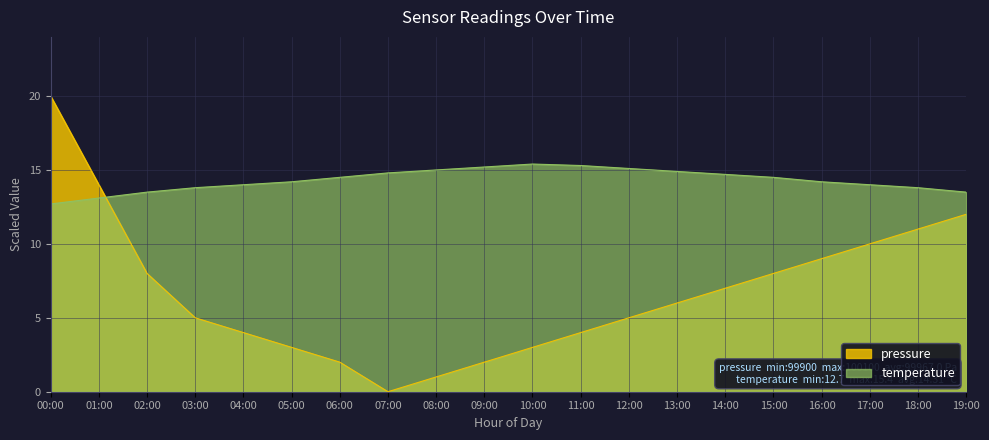

Reading left to right, transcribe all the data shown in this chart.

pressure: 00:00=20.0	01:00=14.0	02:00=8.0	03:00=5.0	04:00=4.0	05:00=3.0	06:00=2.0	07:00=0.0	08:00=1.0	09:00=2.0	10:00=3.0	11:00=4.0	12:00=5.0	13:00=6.0	14:00=7.0	15:00=8.0	16:00=9.0	17:00=10.0	18:00=11.0	19:00=12.0
temperature: 00:00=12.7	01:00=13.1	02:00=13.5	03:00=13.8	04:00=14.0	05:00=14.2	06:00=14.5	07:00=14.8	08:00=15.0	09:00=15.2	10:00=15.4	11:00=15.3	12:00=15.1	13:00=14.9	14:00=14.7	15:00=14.5	16:00=14.2	17:00=14.0	18:00=13.8	19:00=13.5